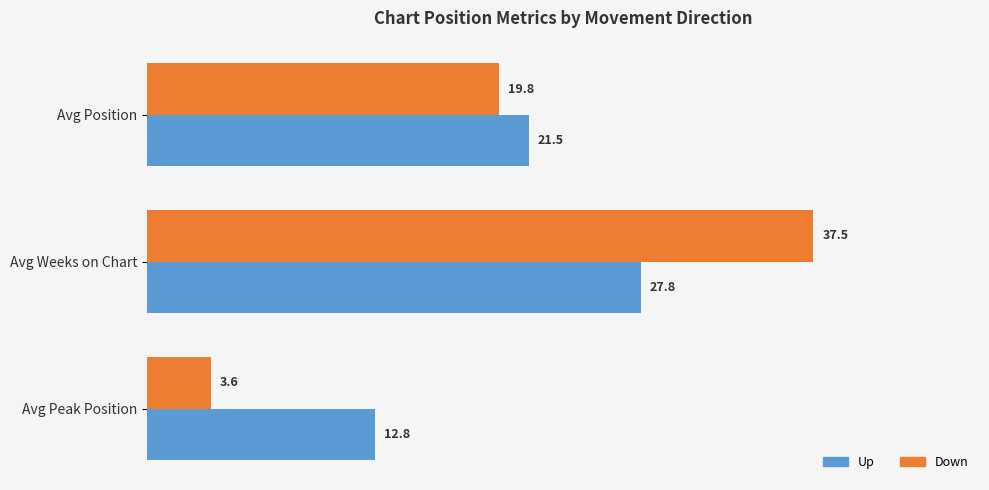

At which category is the sum across all series the highest?

Avg Weeks on Chart